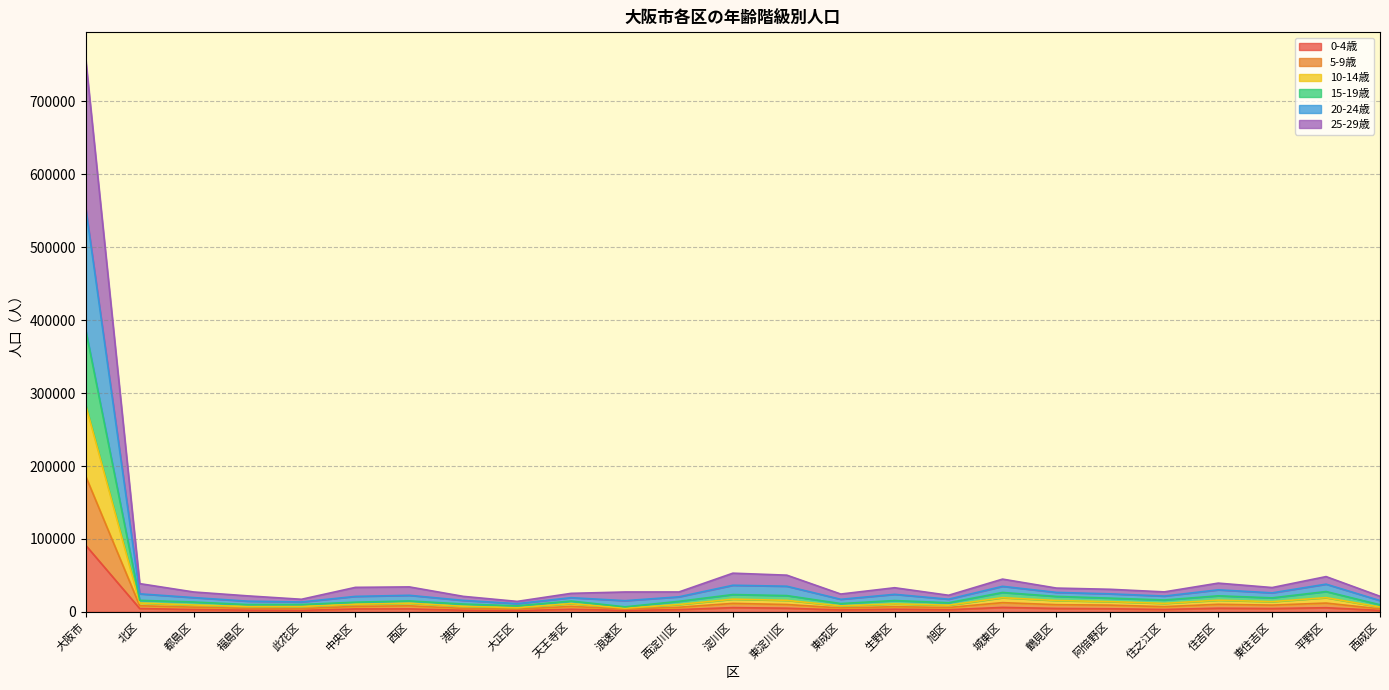

Is it true that 5-9歳 equals 2698 at 西成区?

False